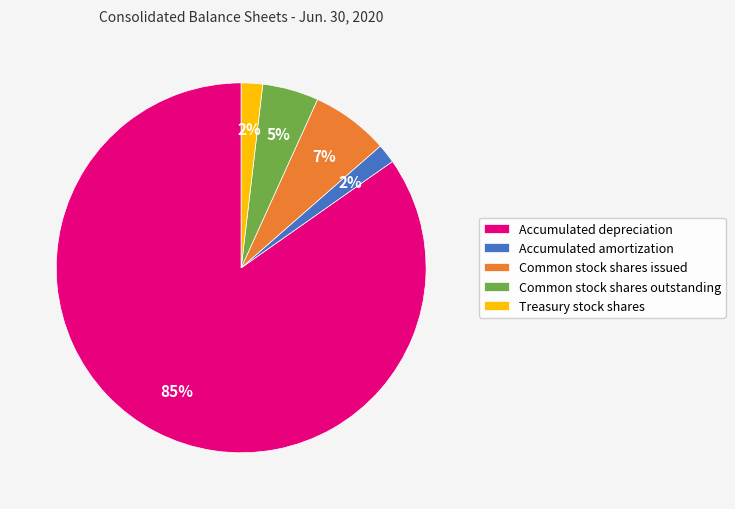

To the nearest percent, what percentage of the pie is Accumulated amortization?

2%